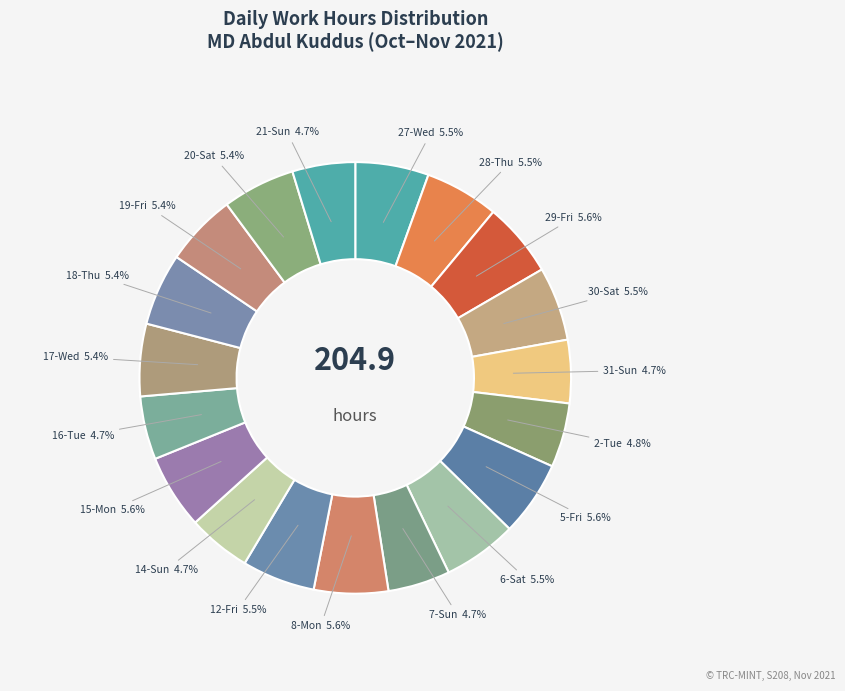

Is there any slice that represents more than half of the pie?

No